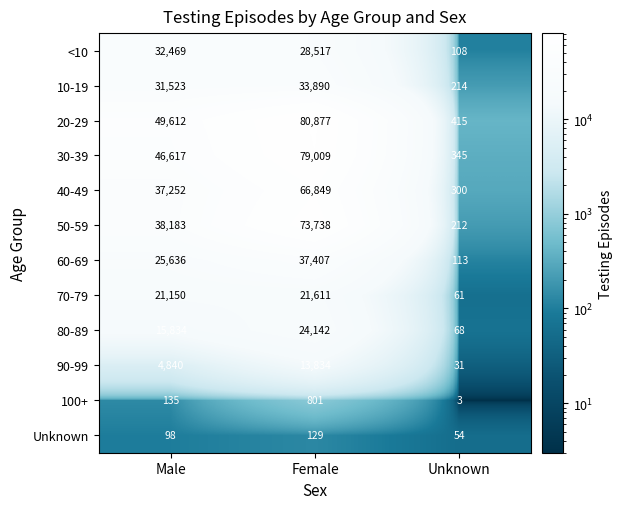

What is the approximate value of 90-99 at Female, to the nearest 10?

13830